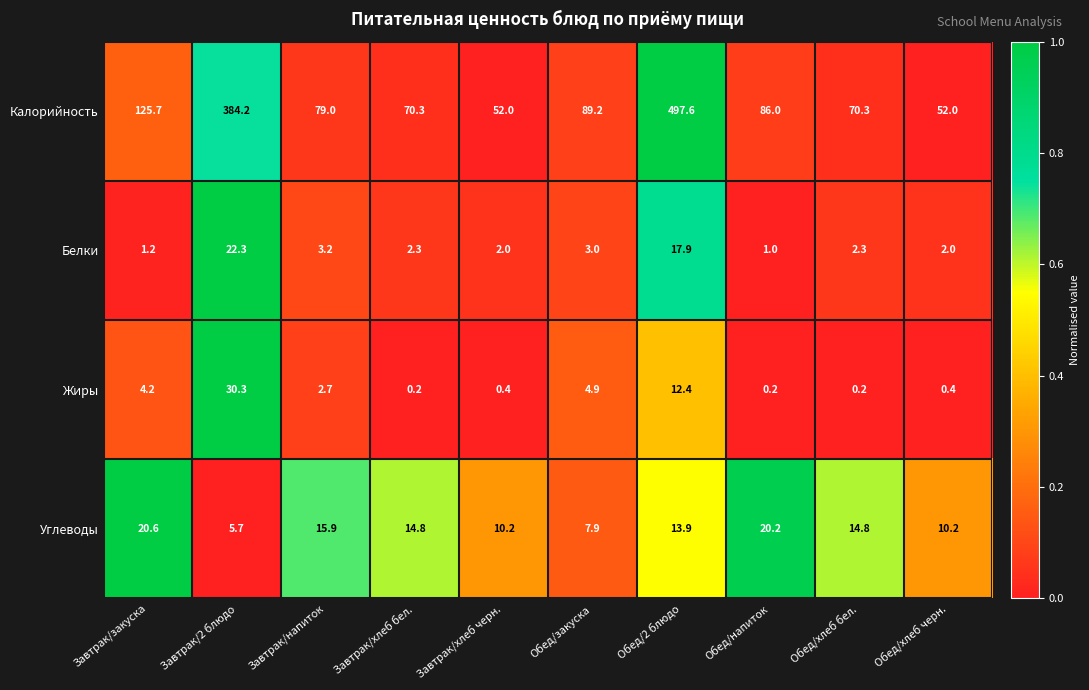

What is the lowest value of the Углеводы series?

5.7